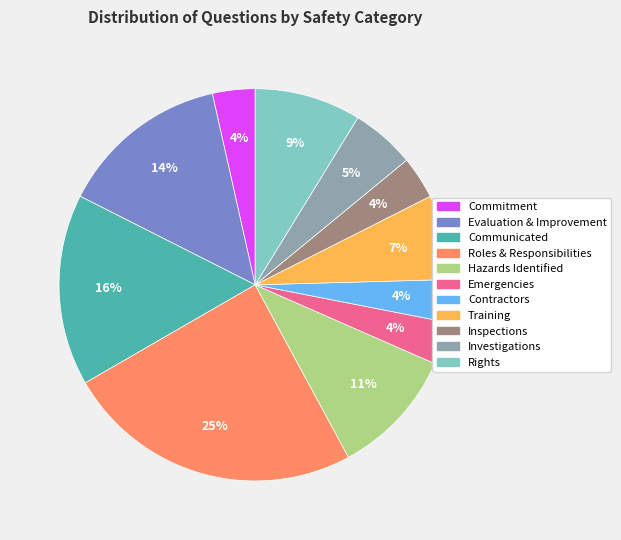

Does Communicated represent more than half of the total?

No